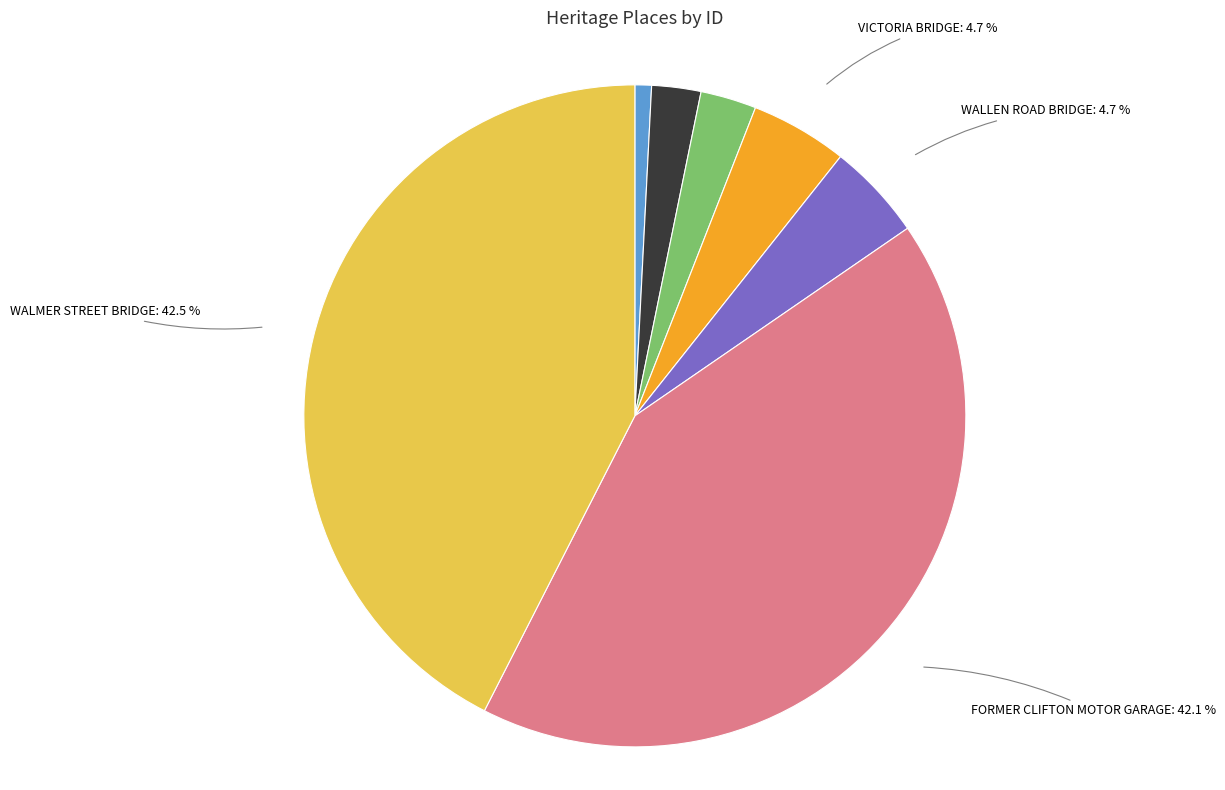

Is there a majority slice in this chart?

No